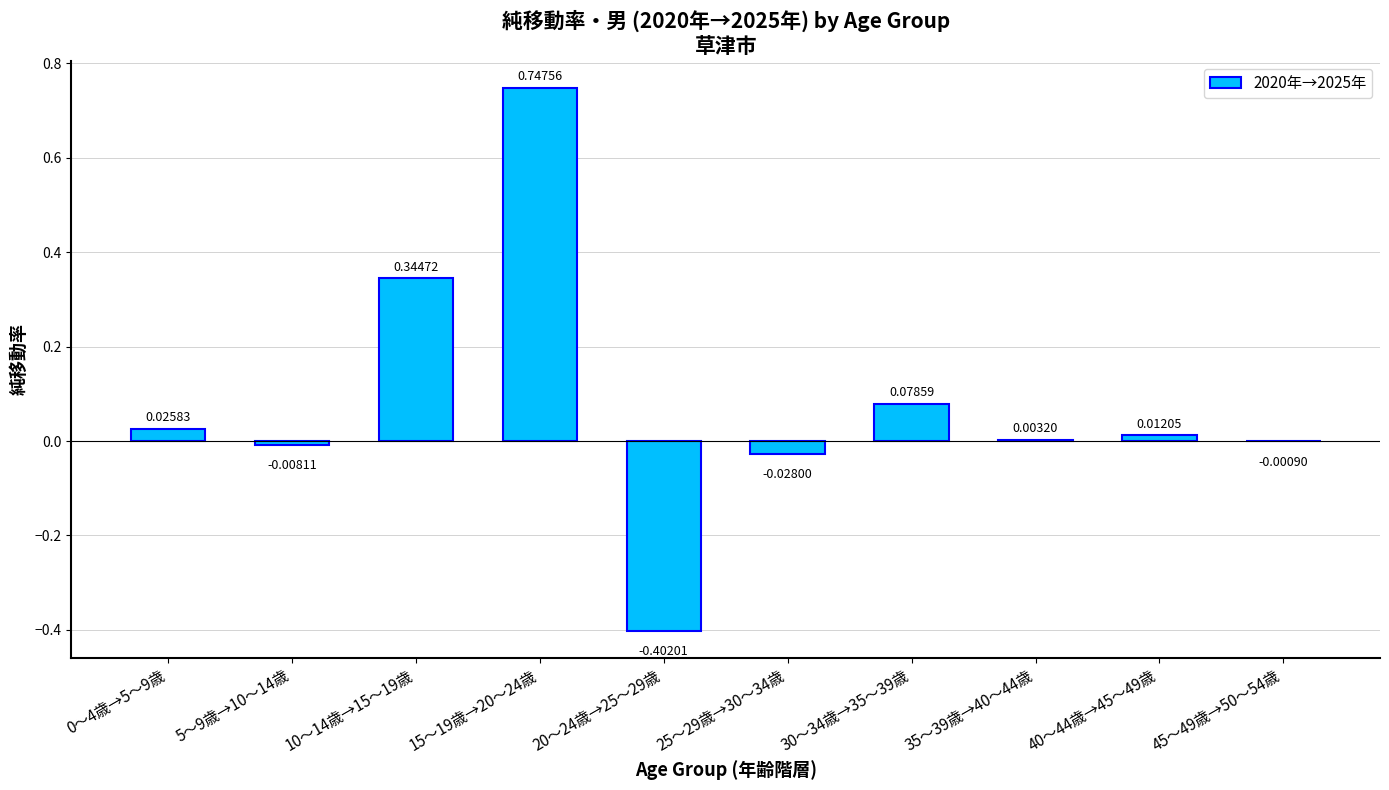

What is the sum of the values at 10～14歳→15～19歳 and 40～44歳→45～49歳?

0.4